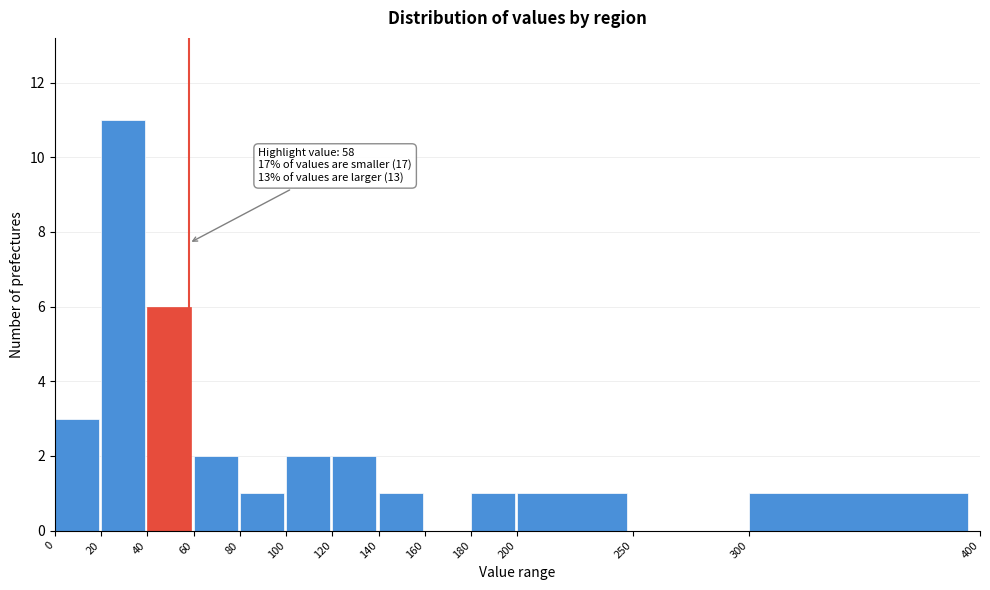

Which range on the x-axis has the tallest bar?

20 to 40